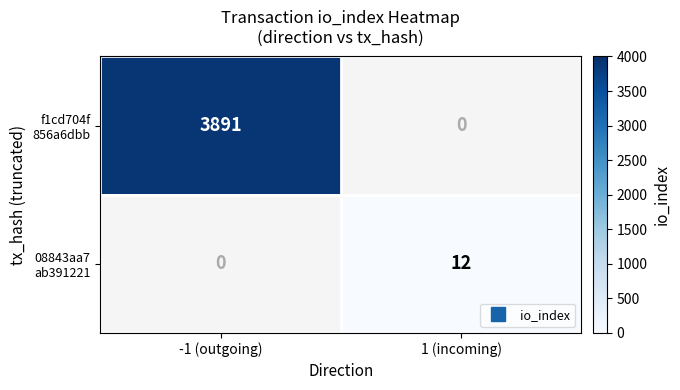

What is the smallest value displayed?

12.0